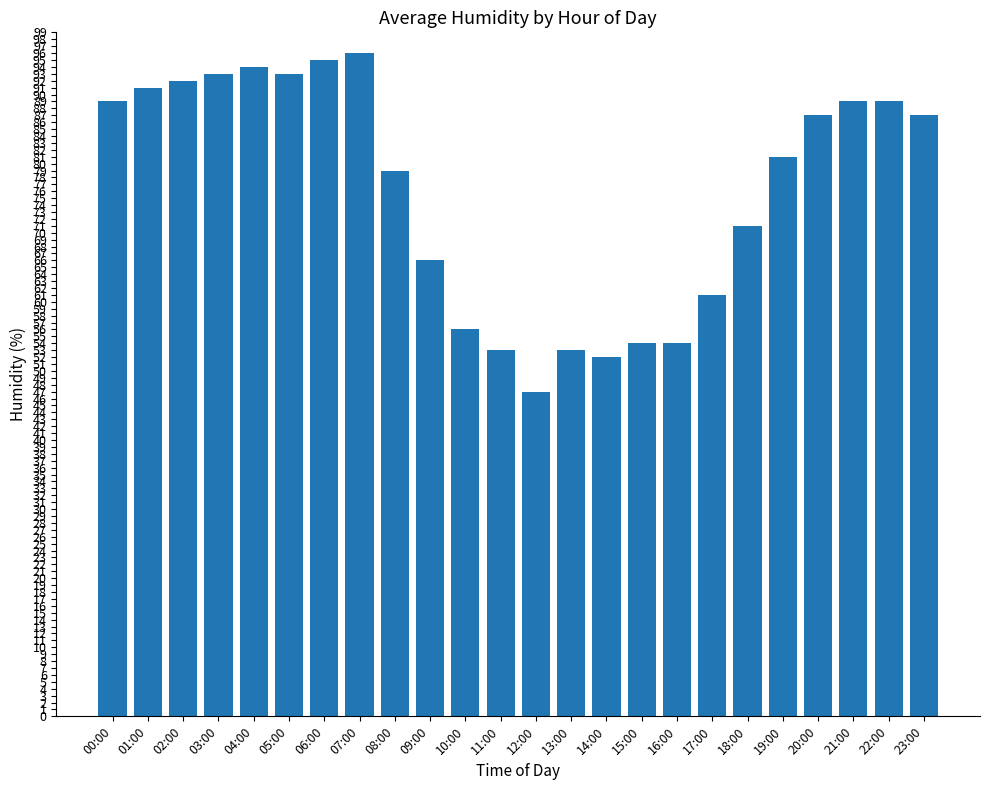

At which label is the value closest to 71?

18:00